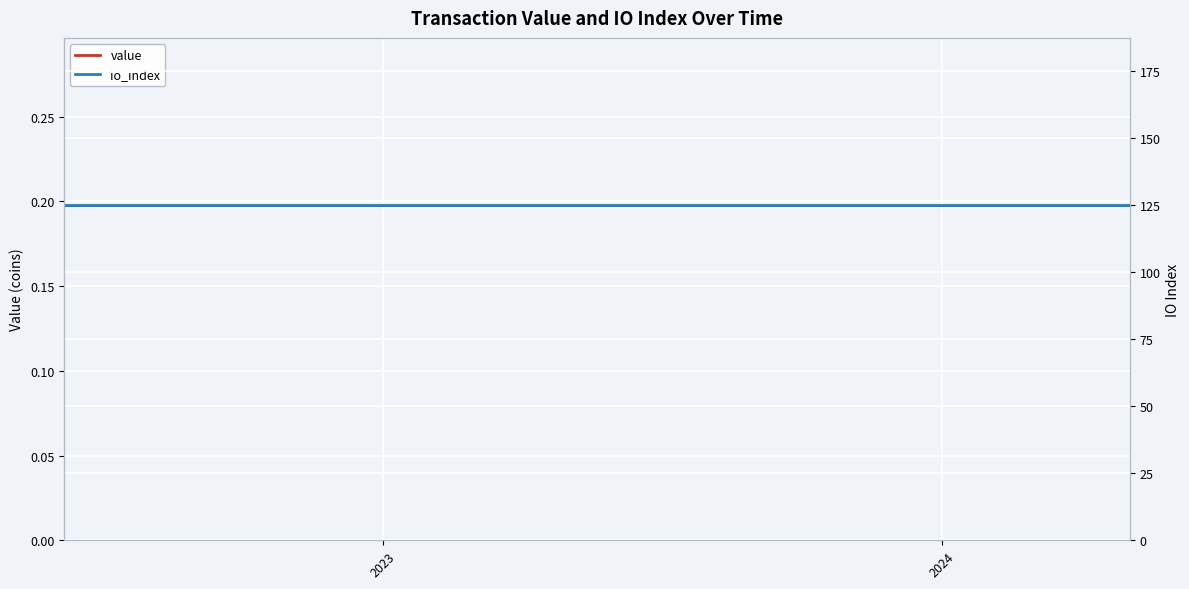

The value of io_index at 2023 is 125.0. True or false?

True